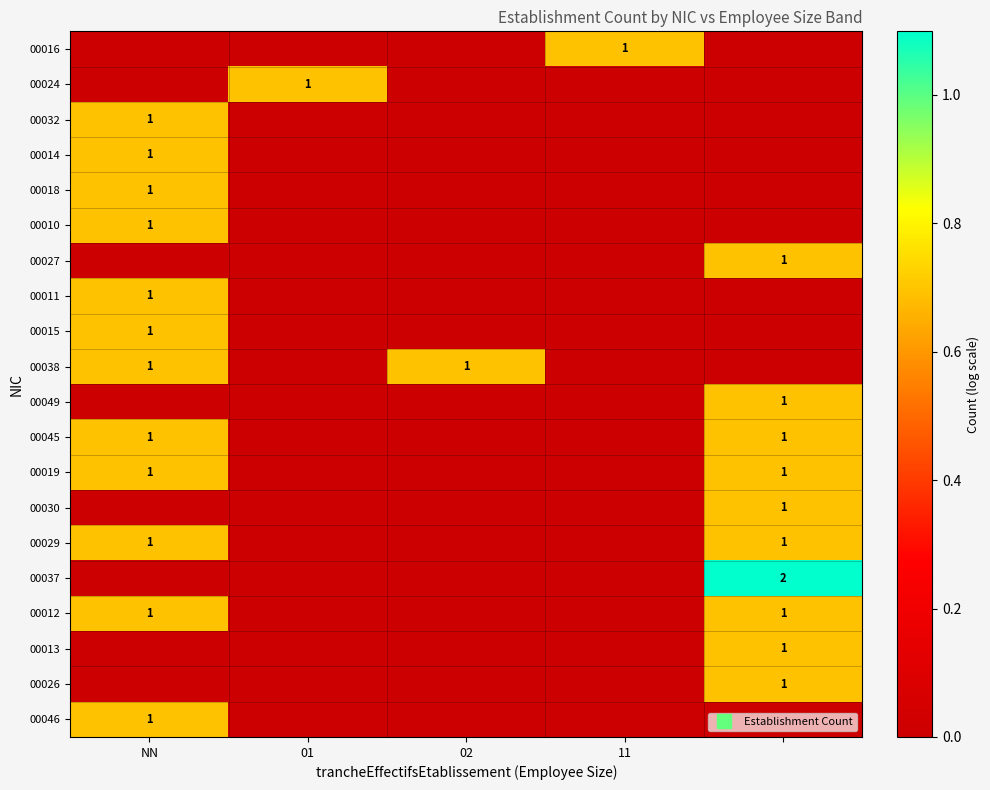

Which series has the largest range (max minus min)?

00037